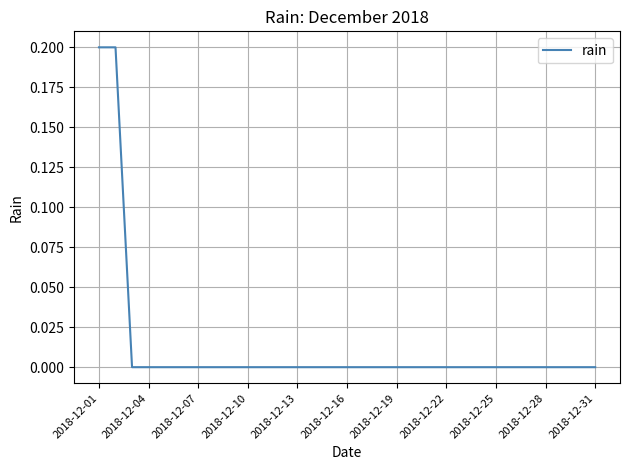

True or false: the data shows -0.1 at 2018-12-16.

False